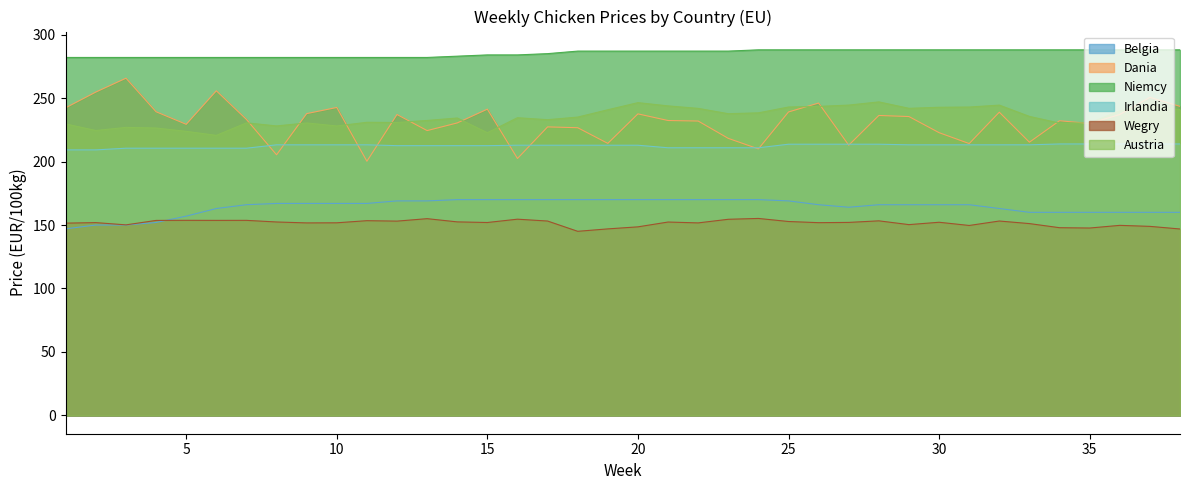

True or false: Irlandia and Dania intersect in this chart.

True